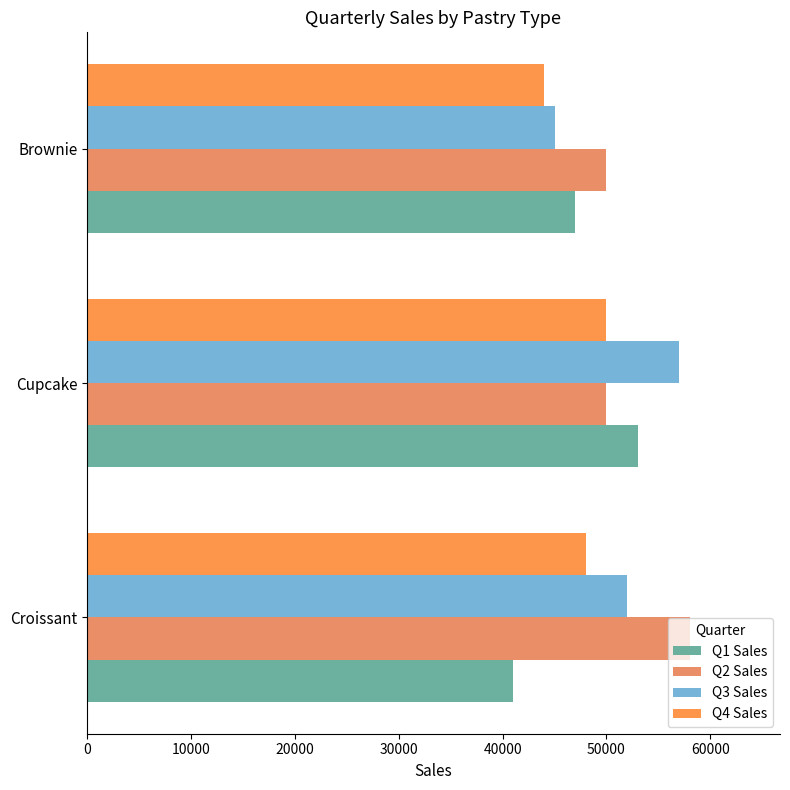

At how many categories does at least one series exceed 48193?

3